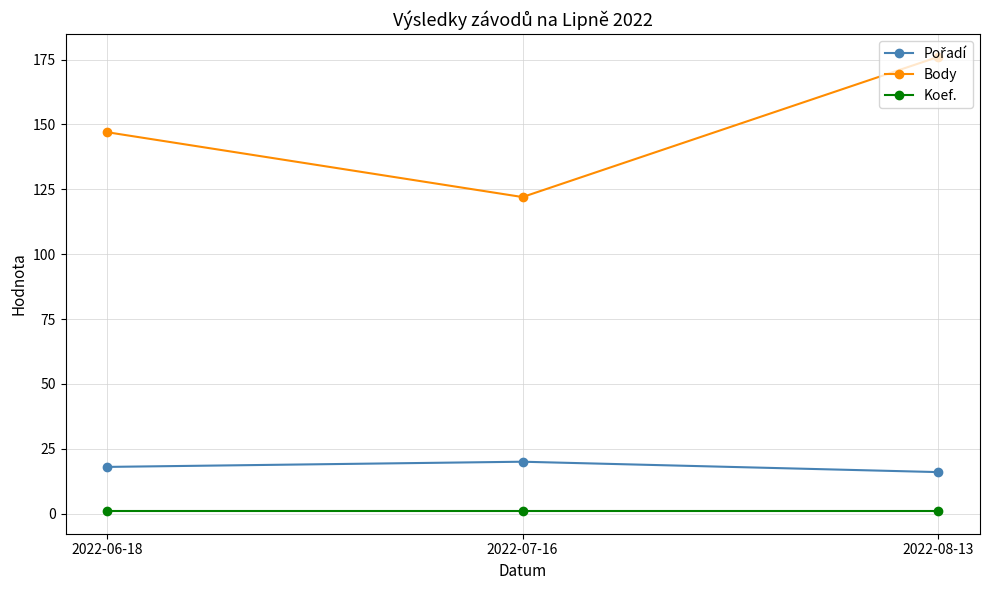

Read the Body value at 2022-08-13.

176